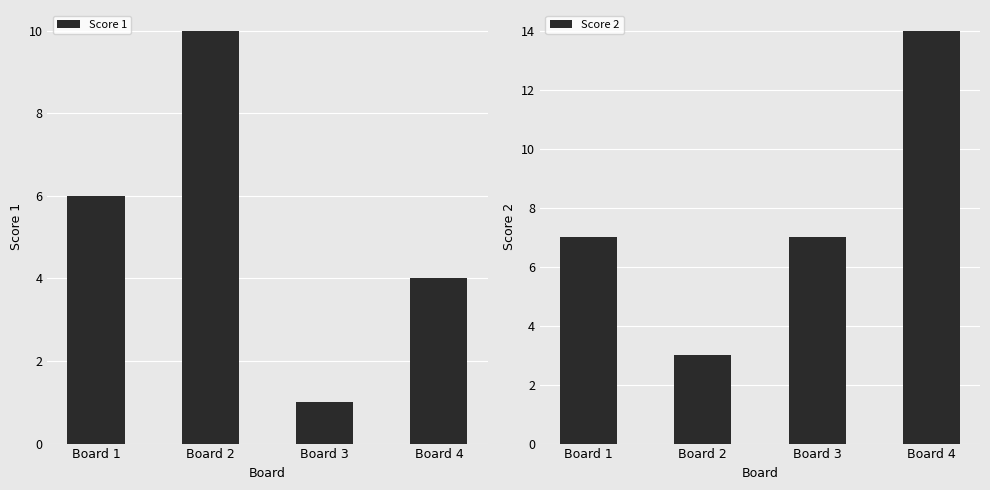

What is the sum of all Score 2 values?

31